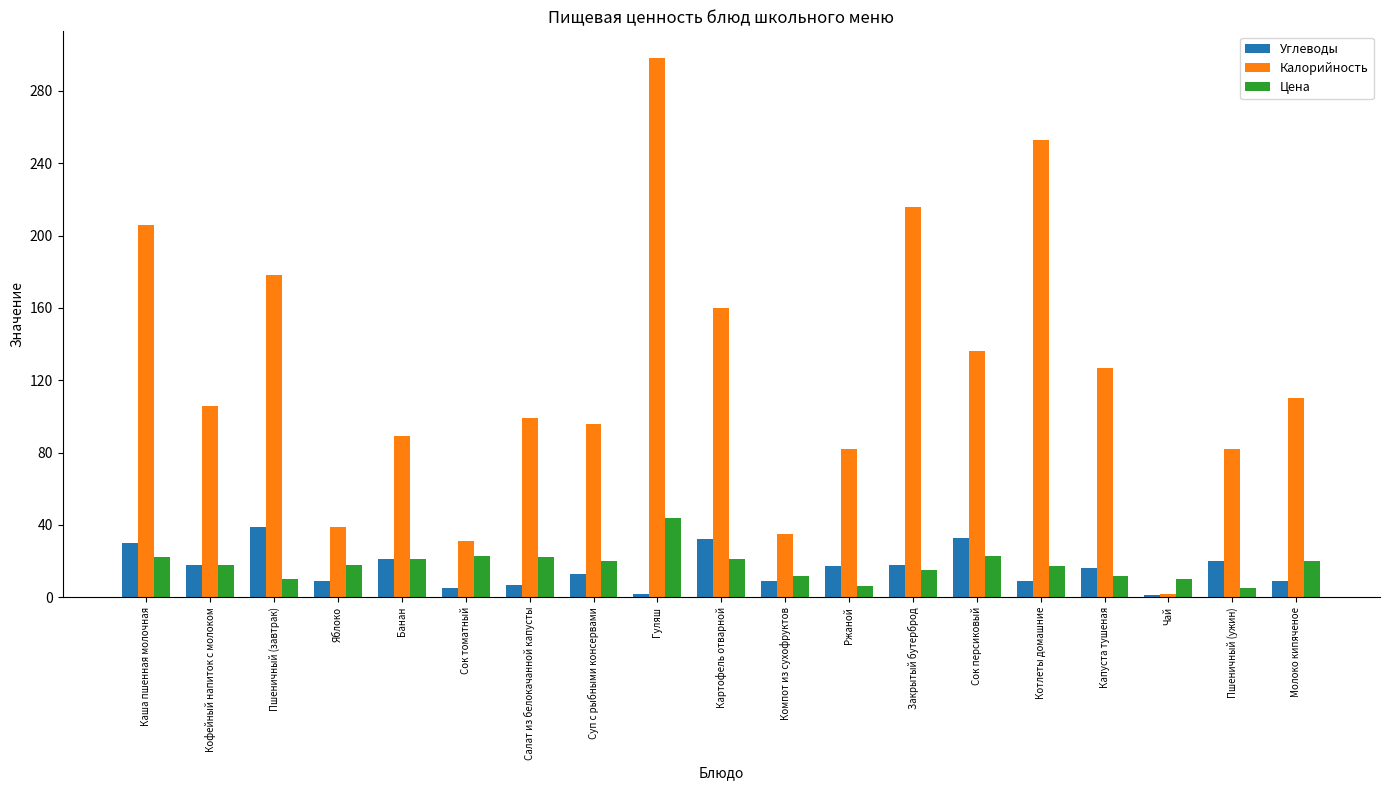

Where is Калорийность nearest to the value 150?

Картофель отварной